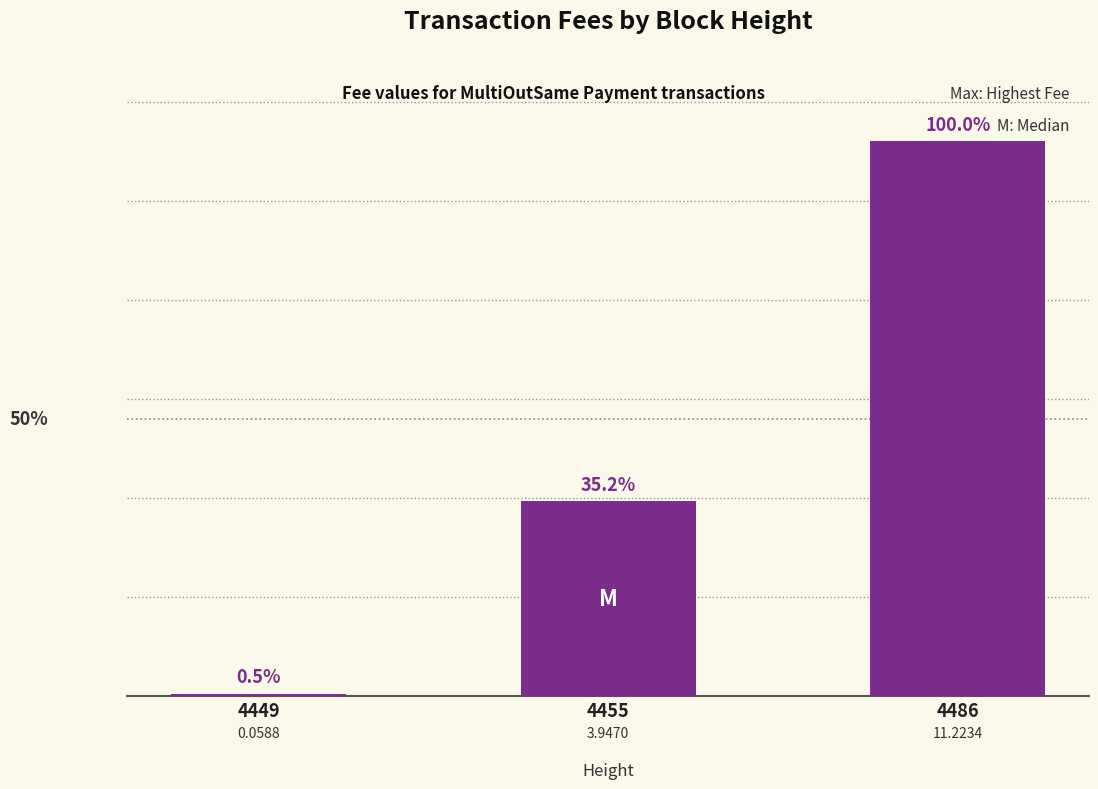

Reading right to left, what are all the values shown in this chart?

11.2	3.9	0.1